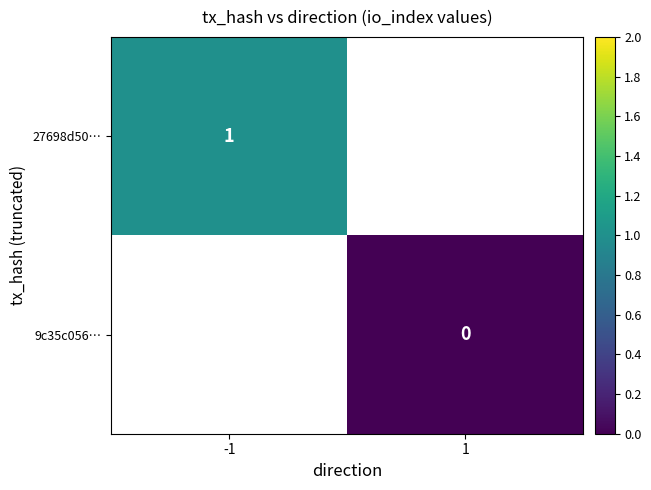

Is the value of 27698d50… at -1 greater than the value of 9c35c056… at 1?

Yes